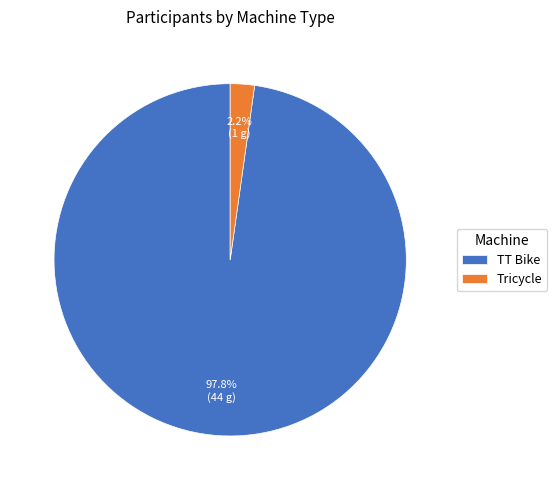

What percentage is the TT Bike slice, to the nearest percent?

98%